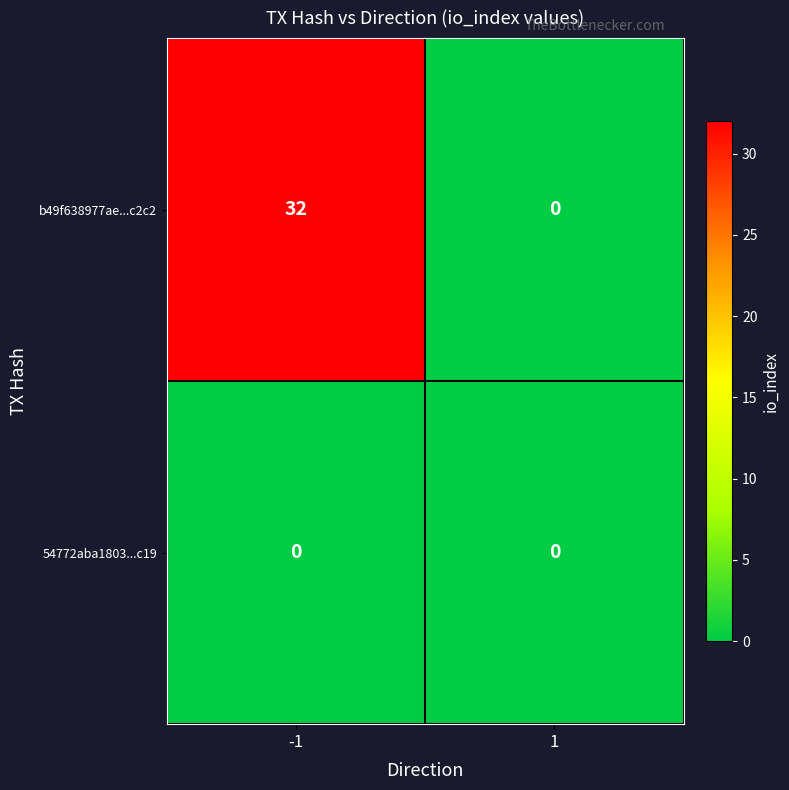

Which series has the widest spread of values?

b49f638977ae...c2c2